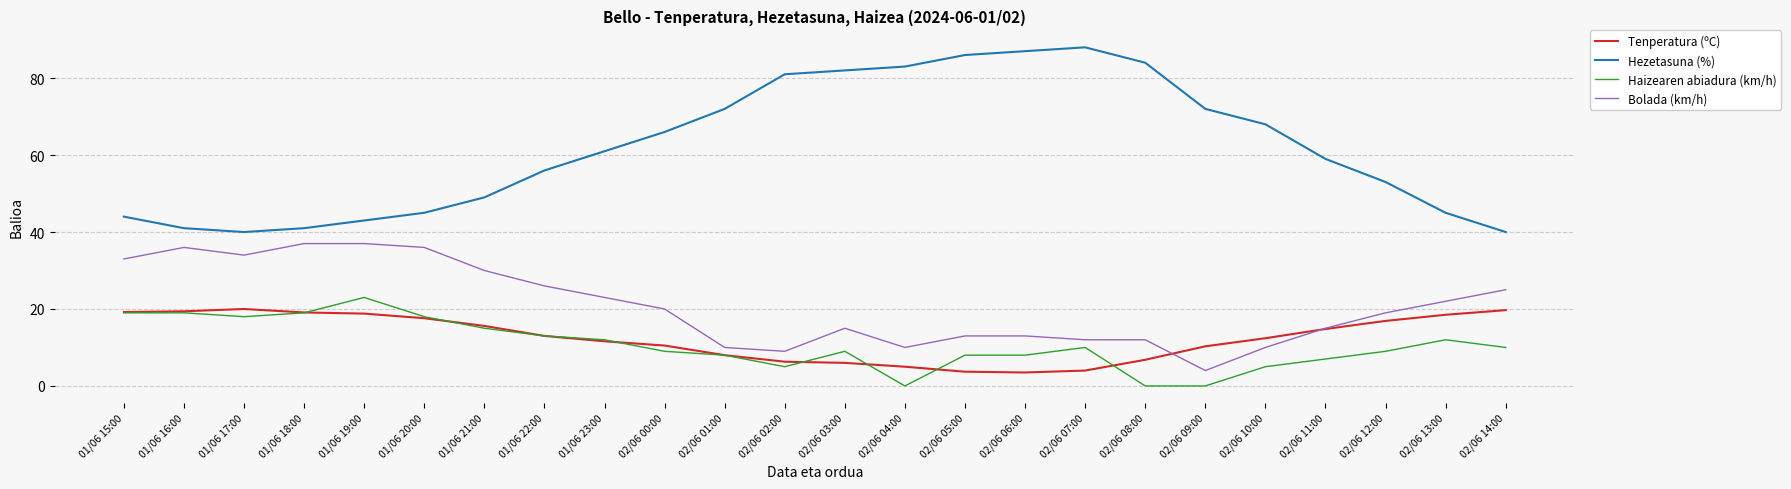

What is the highest value of the Tenperatura (ºC) series?

20.0